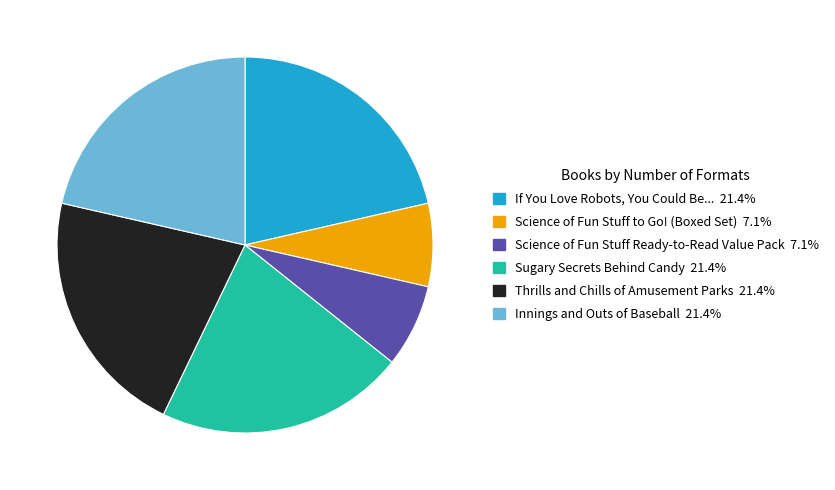

How many segments does this pie chart have?

6